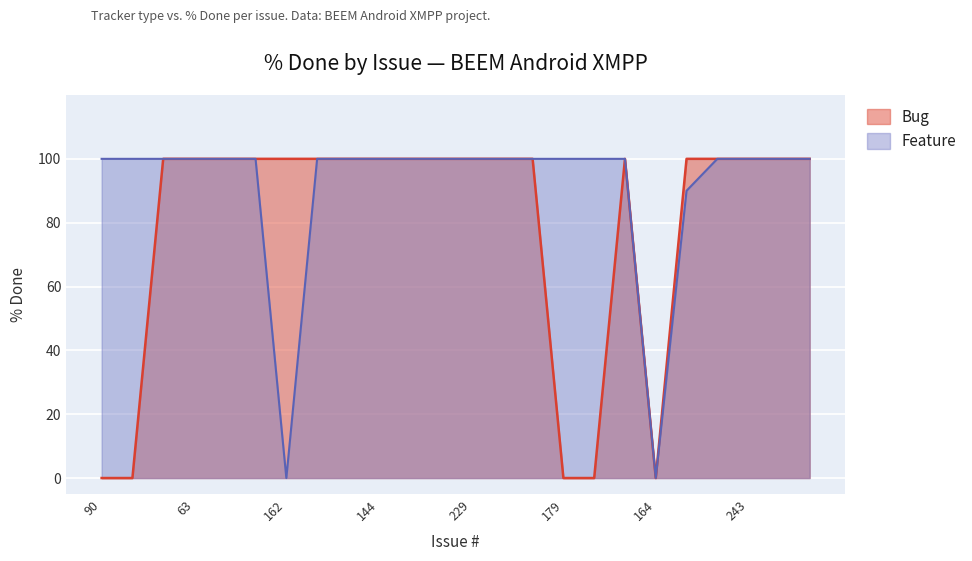

Reading left to right, extract all data points from this chart.

Bug: 0	0	100	100	100	100	100	100	100	100	100	100	100	100	100	0	0	100	0	100	100	100	100	100
Feature: 100	100	100	100	100	100	0	100	100	100	100	100	100	100	100	100	100	100	0	90	100	100	100	100